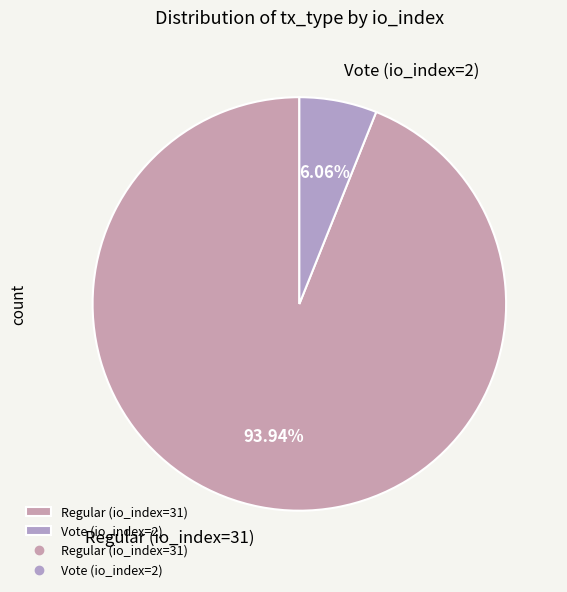

What is the total percentage of Regular (io_index=31) and Vote (io_index=2)?

100.0%